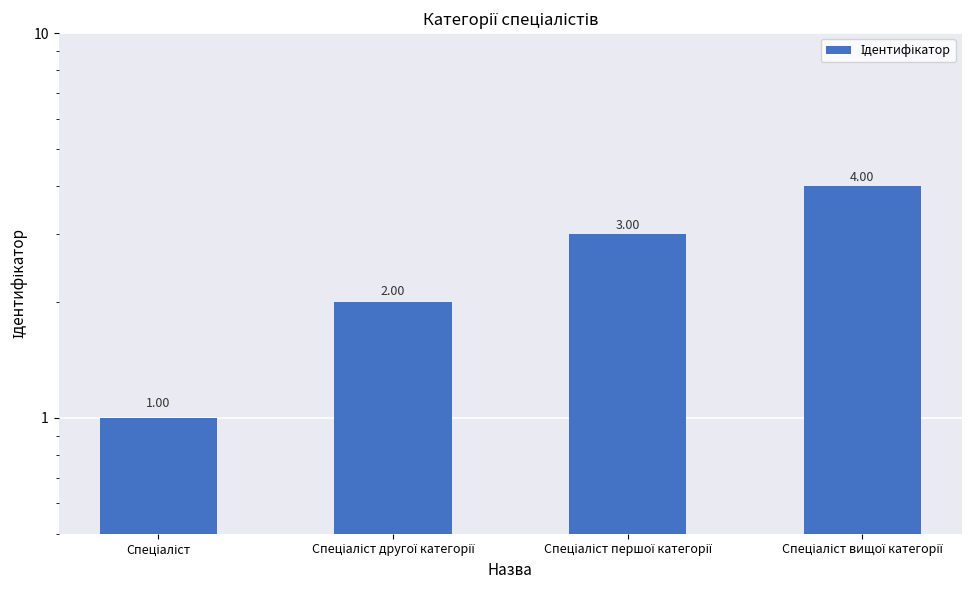

What is the ratio of the value at Спеціаліст to the value at Спеціаліст першої категорії?

0.3